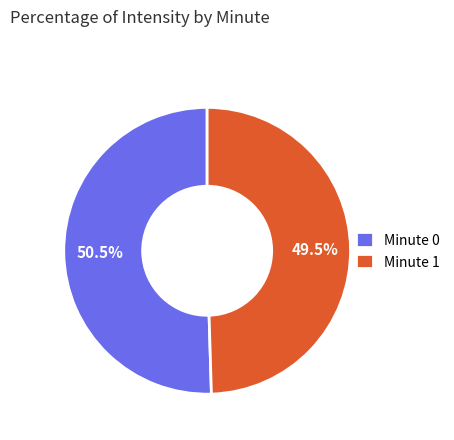

What is the smallest slice in the pie chart?

Minute 1